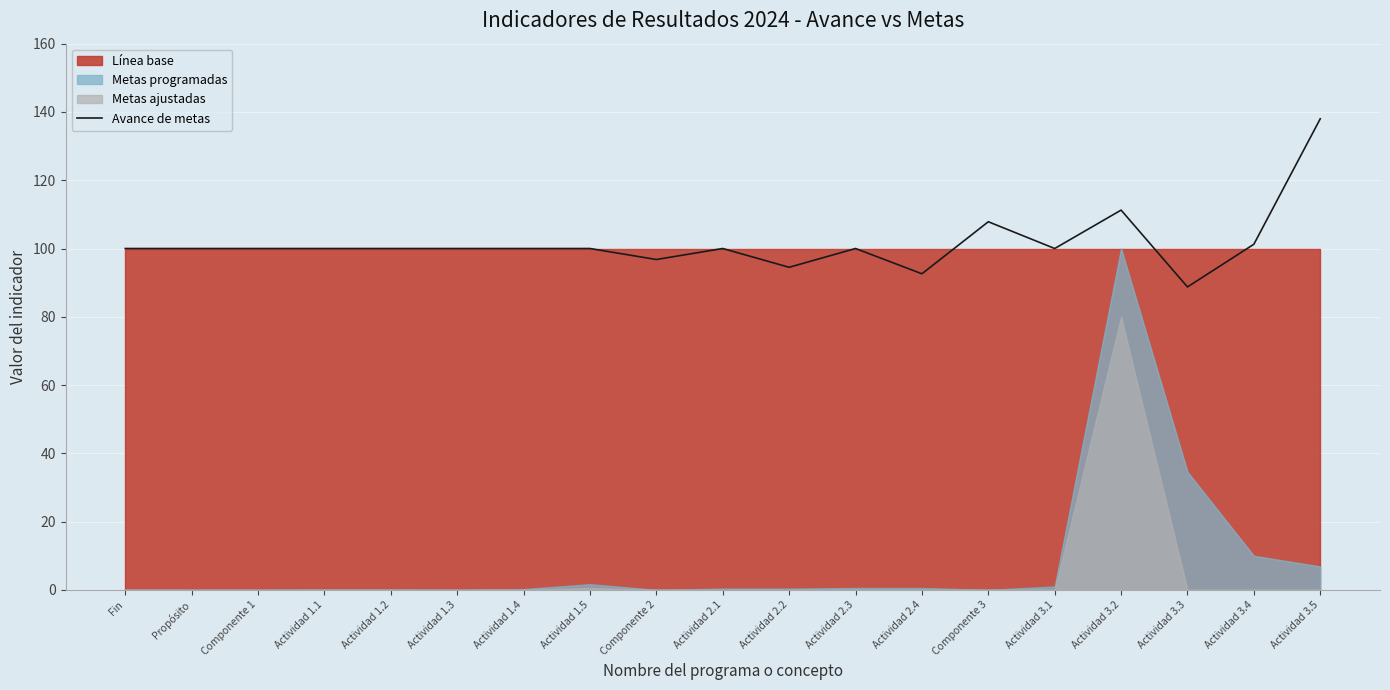

Which label corresponds to the smallest value in the chart?

Actividad 3.3